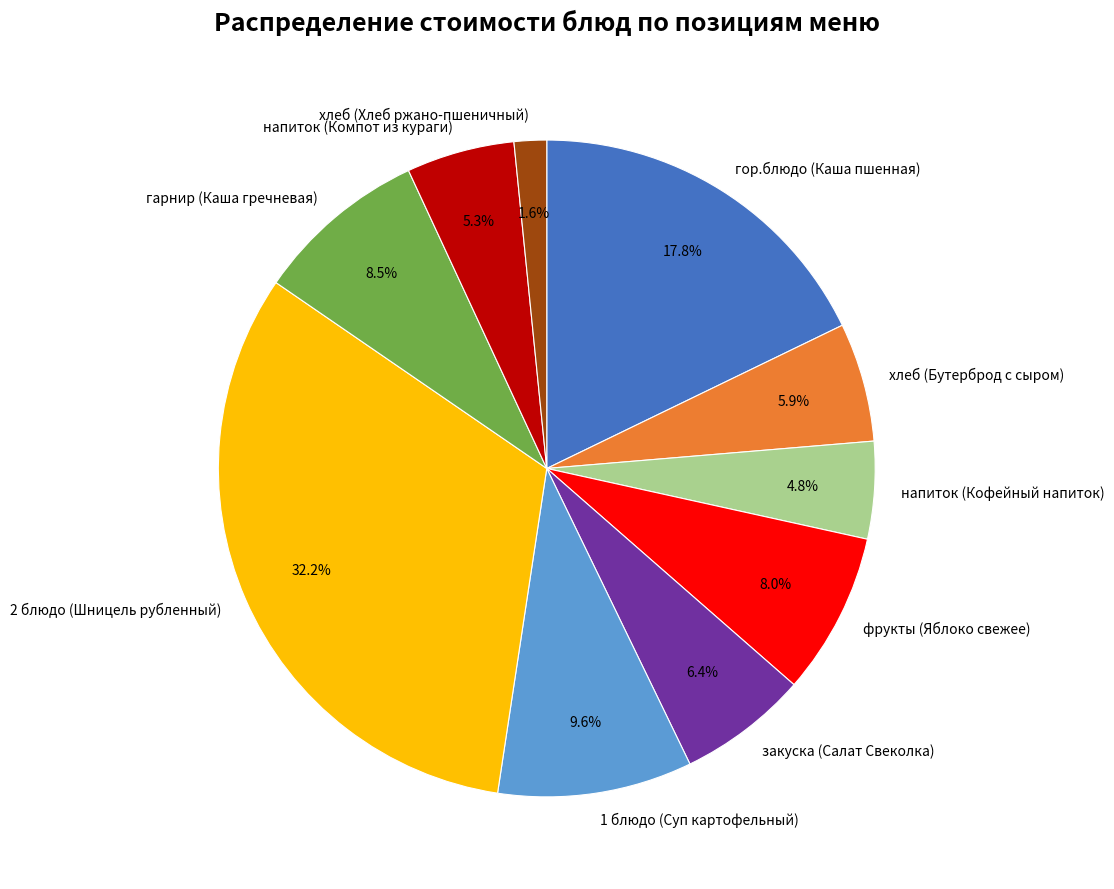

Which slice is the largest?

2 блюдо (Шницель рубленный)